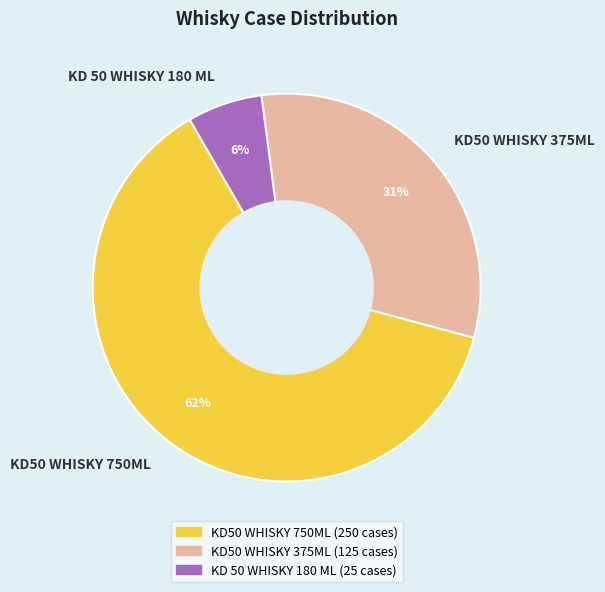

Is it true that KD50 WHISKY 750ML is 62% of the pie?

True